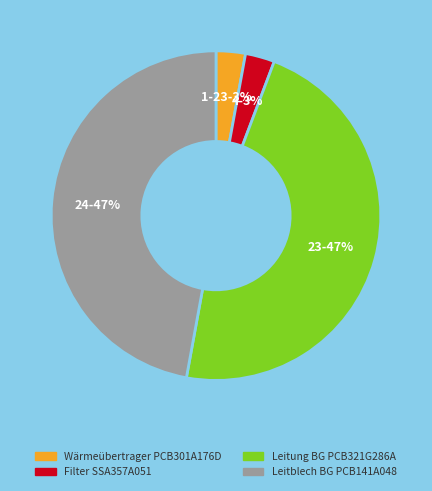

How many segments does this pie chart have?

4